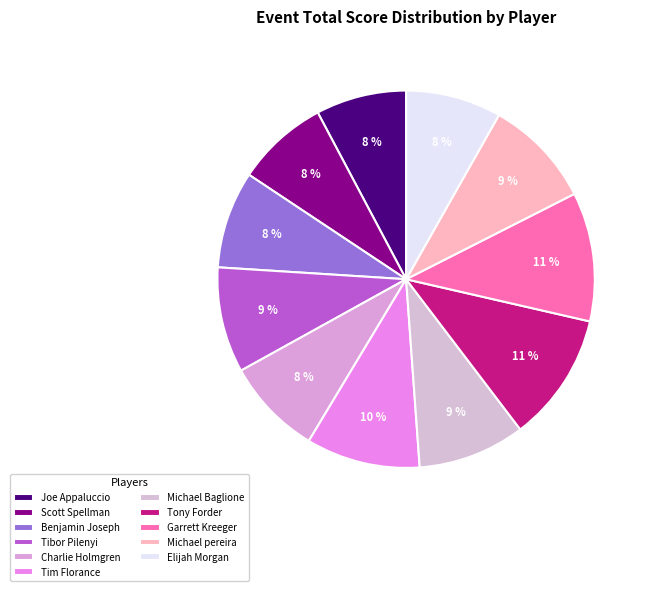

Between Benjamin Joseph and Scott Spellman, which is larger?

Benjamin Joseph